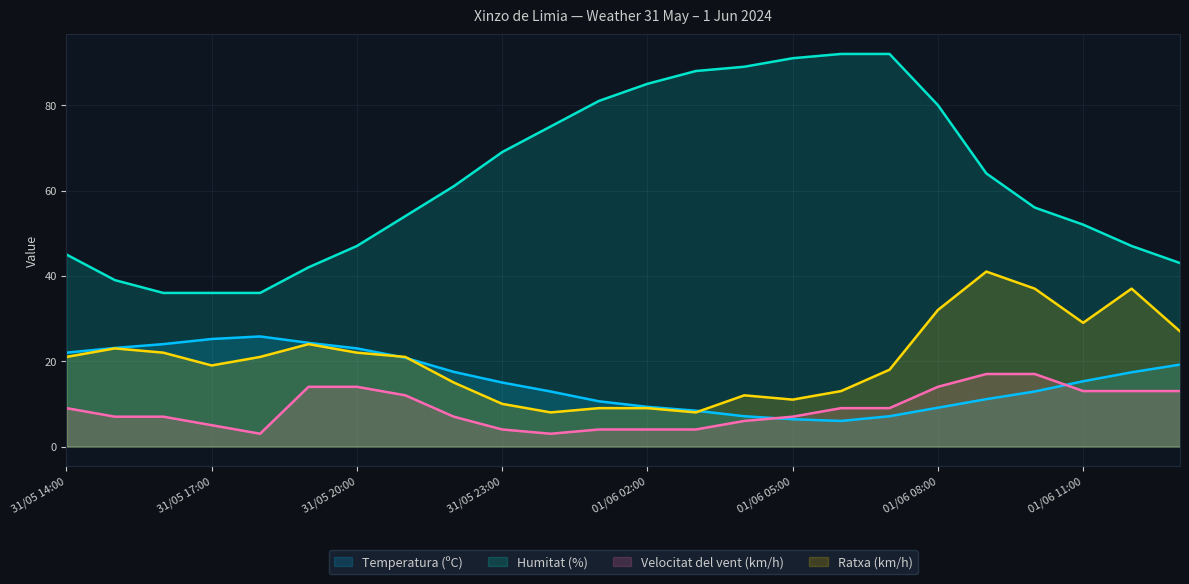

How many interior local valleys does the Ratxa (km/h) series have?

5